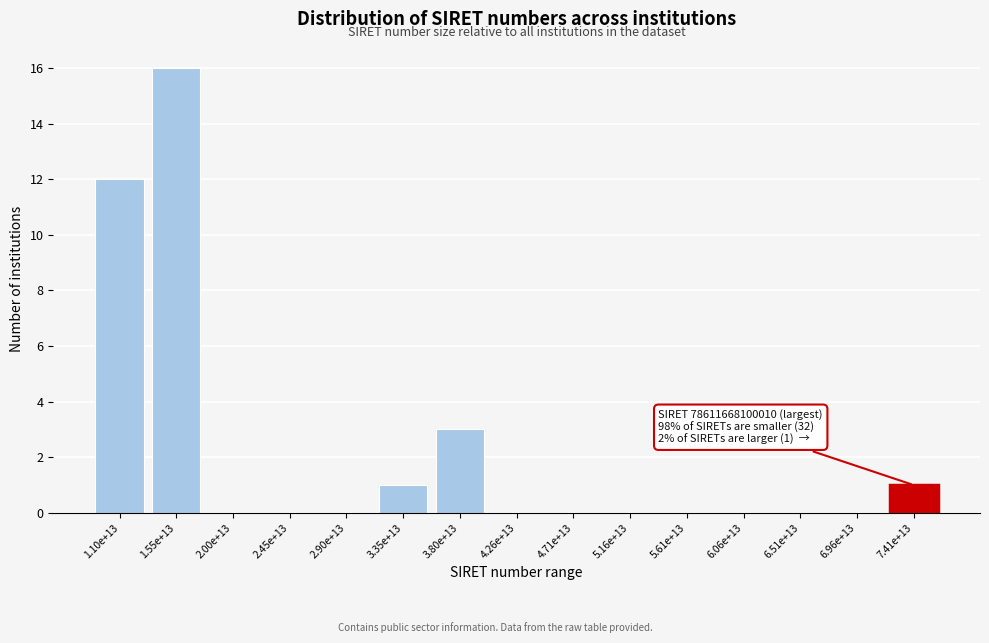

Reading left to right, what are all the values shown in this chart?

1.10e+13=12	1.55e+13=16	2.00e+13=0	2.45e+13=0	2.90e+13=0	3.35e+13=1	3.80e+13=3	4.26e+13=0	4.71e+13=0	5.16e+13=0	5.61e+13=0	6.06e+13=0	6.51e+13=0	6.96e+13=0	7.41e+13=1